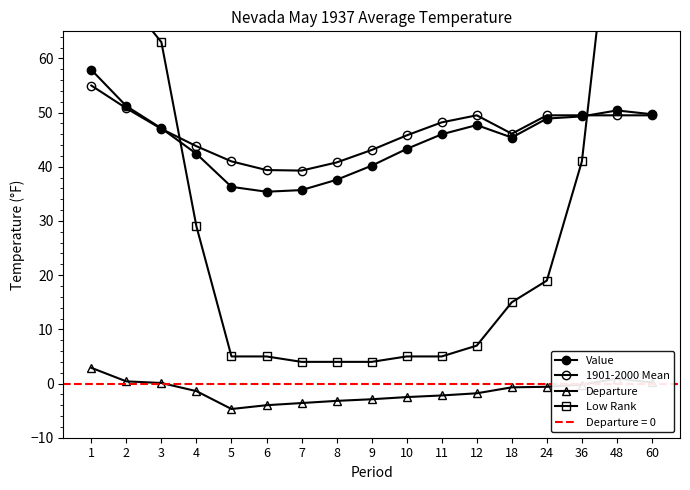

Where is the first local minimum for Value?

6